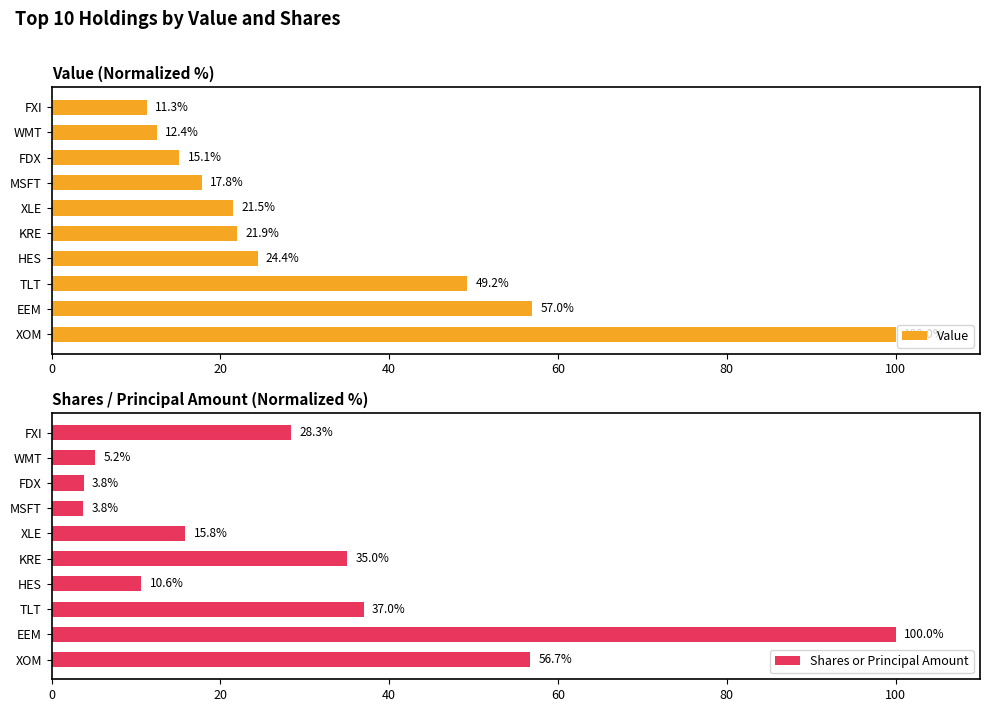

How many bars are there in total?

20